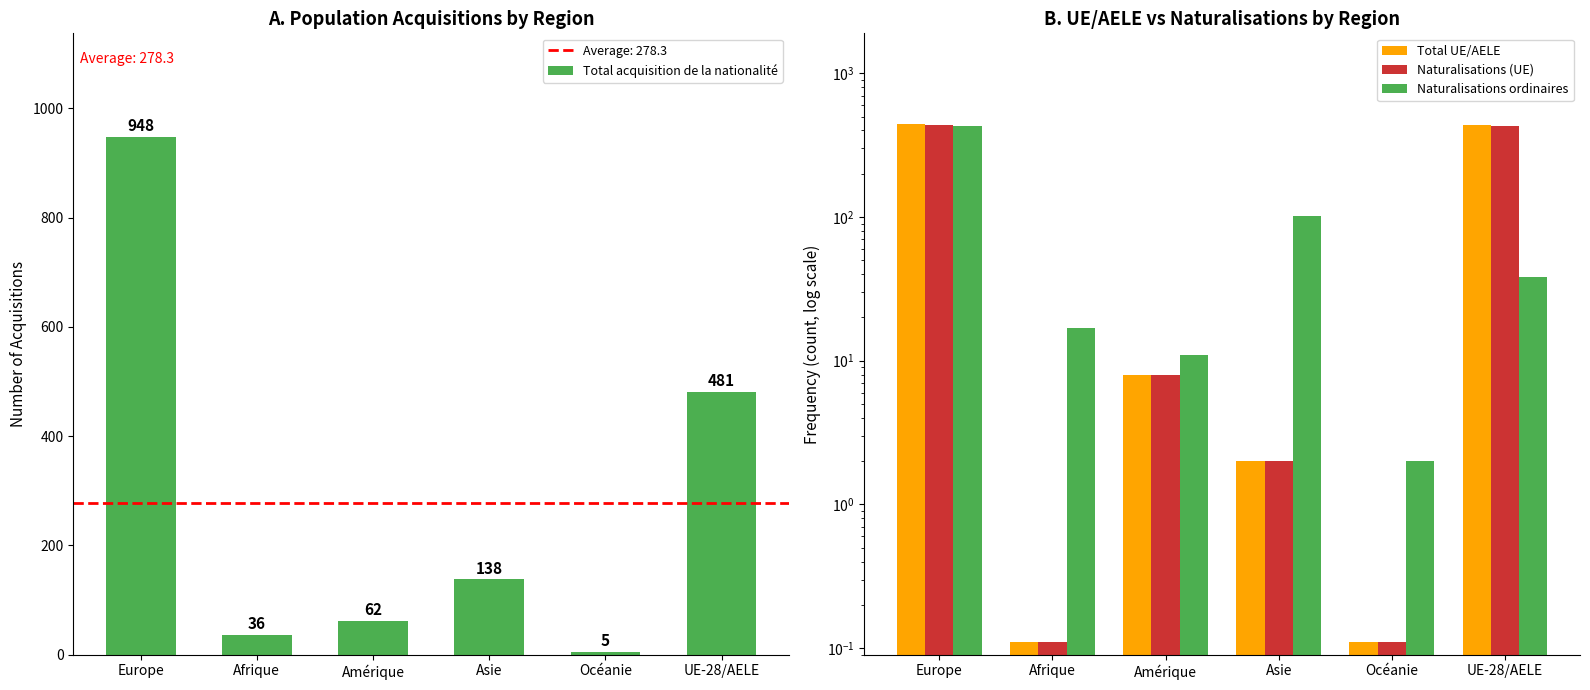

At which category does the chart reach its peak across all series?

Europe